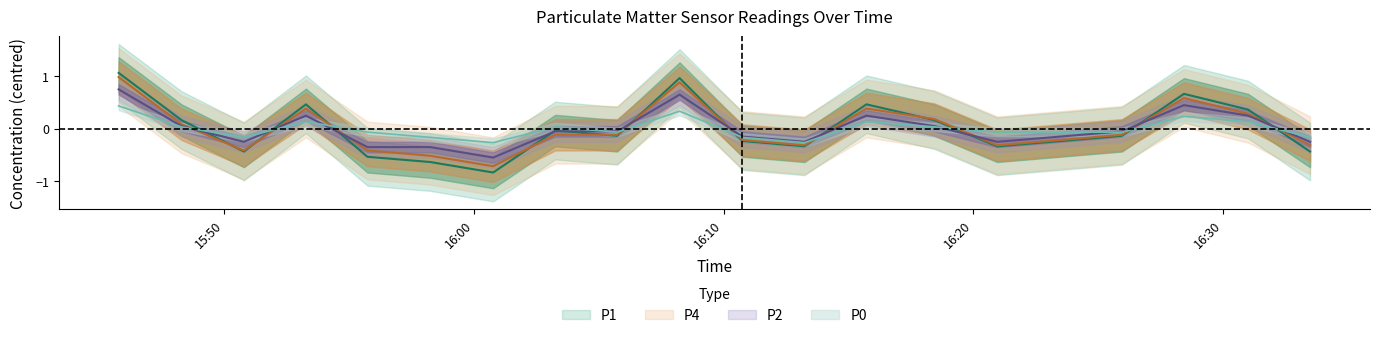

True or false: P4 has more than 2 interior local peaks.

True